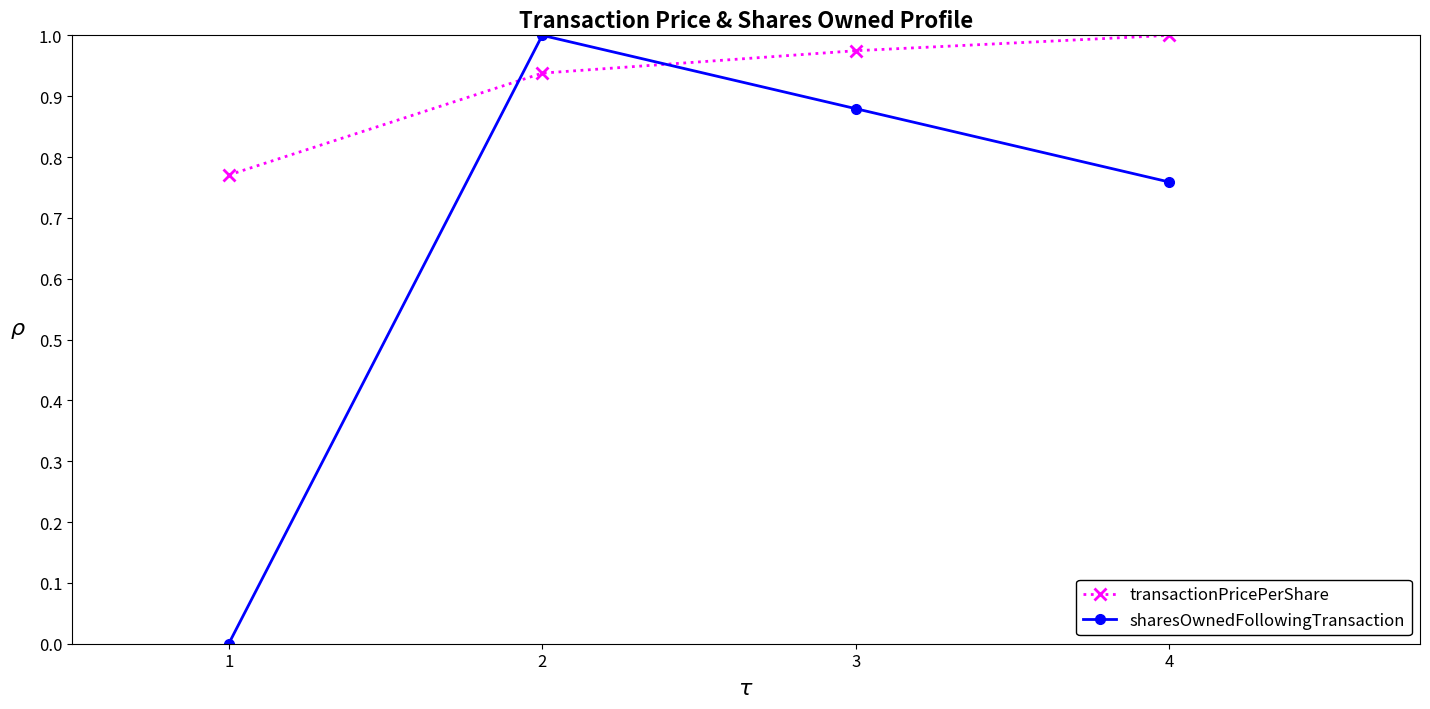

At which label is sharesOwnedFollowingTransaction closest to 0?

1